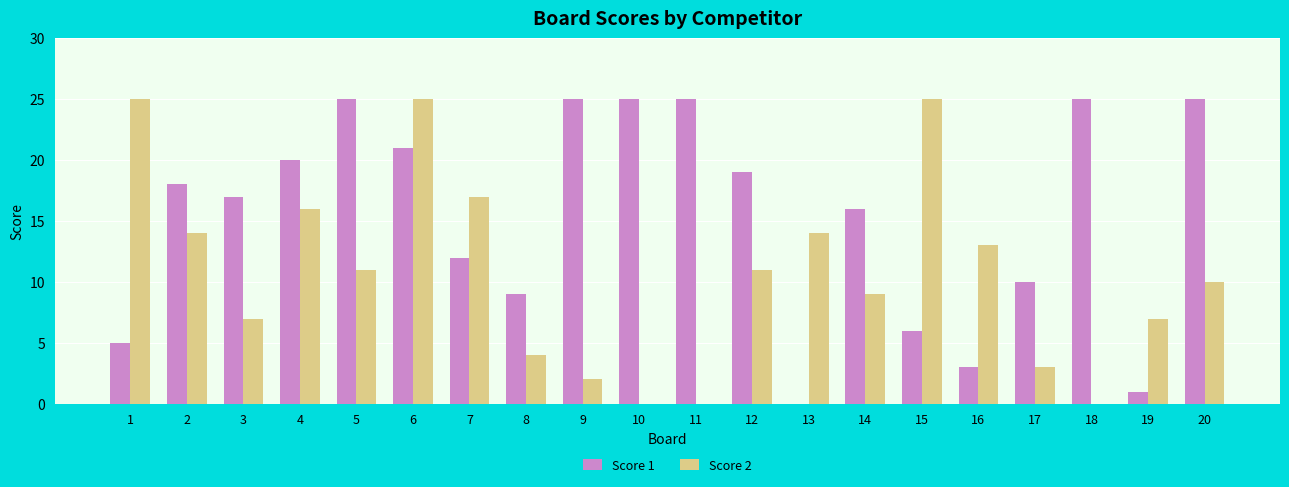

What is the total value across all series at 9?

27